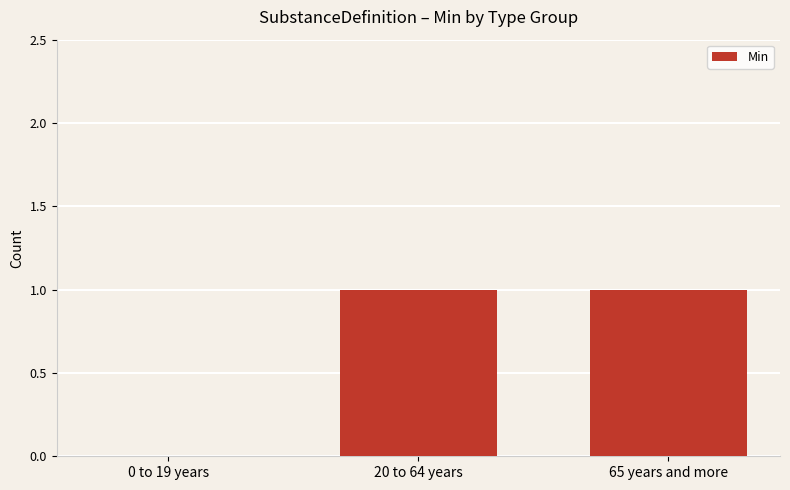

Count the values in the range 0 to 1.

3